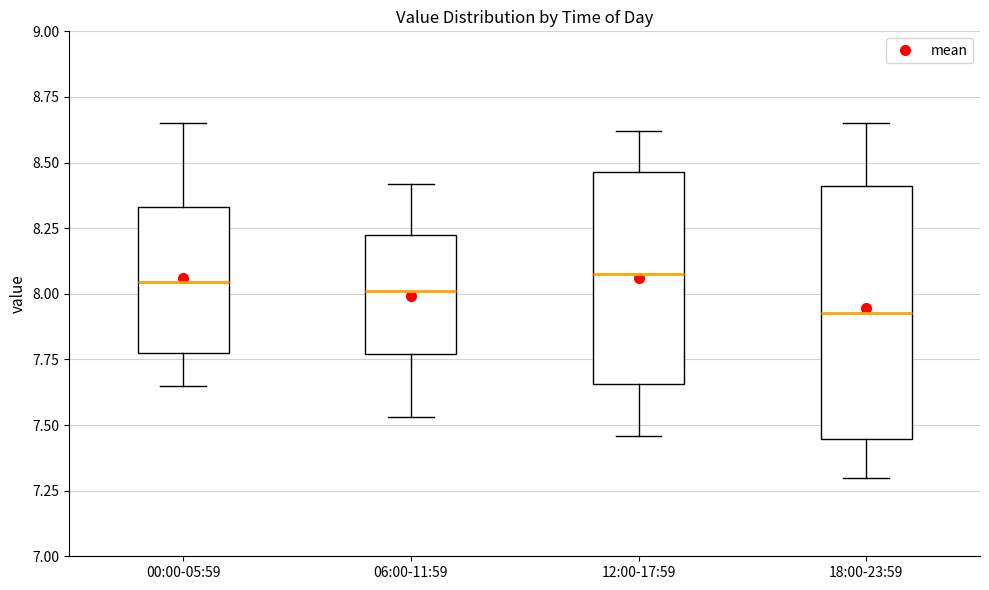

Reading left to right, read every box against the y-axis: the position of its median line, the range the box covers, and the ends of its whiskers. The values are not printed on the chart, so give them approximately, as read against the axis.

00:00-05:59: median 8.05, box 7.80 to 8.35, whiskers 7.65 to 8.65
06:00-11:59: median 8.00, box 7.75 to 8.25, whiskers 7.55 to 8.40
12:00-17:59: median 8.10, box 7.65 to 8.45, whiskers 7.45 to 8.60
18:00-23:59: median 7.95, box 7.45 to 8.40, whiskers 7.30 to 8.65